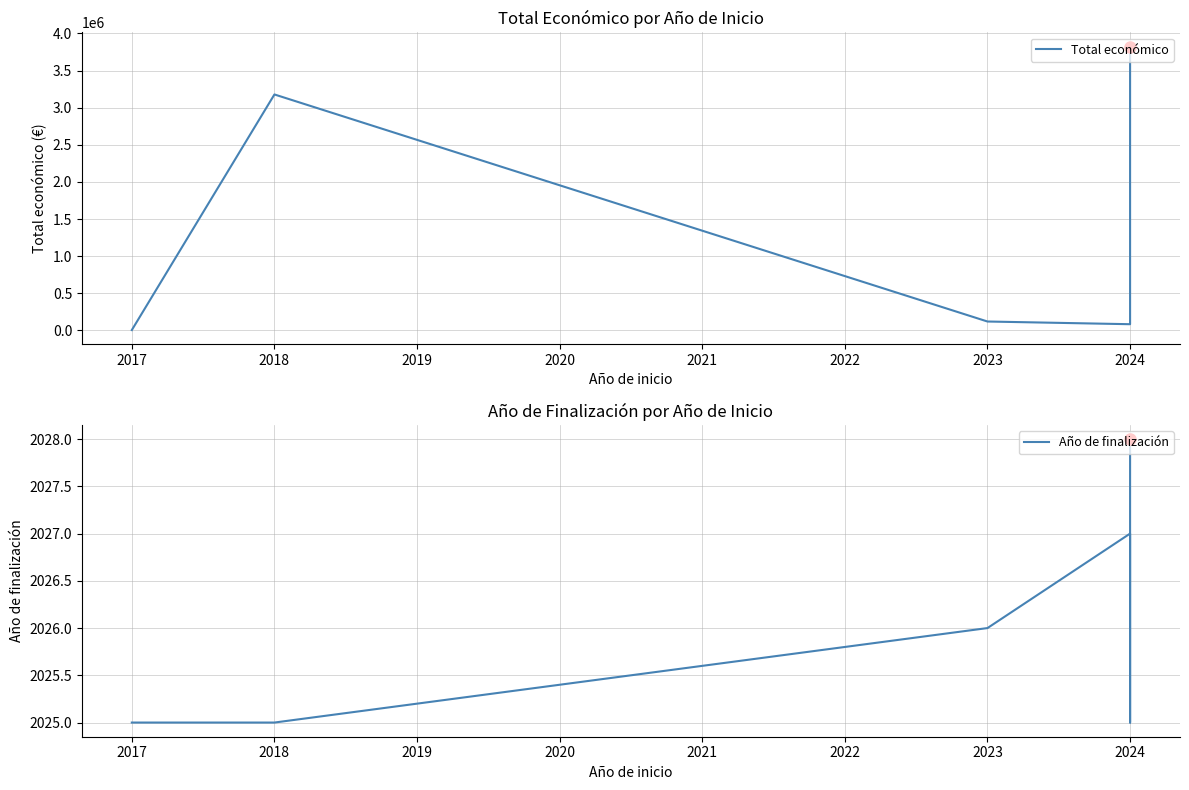

What is the sum of the Año de finalización values at 2017 and 2018?

4050